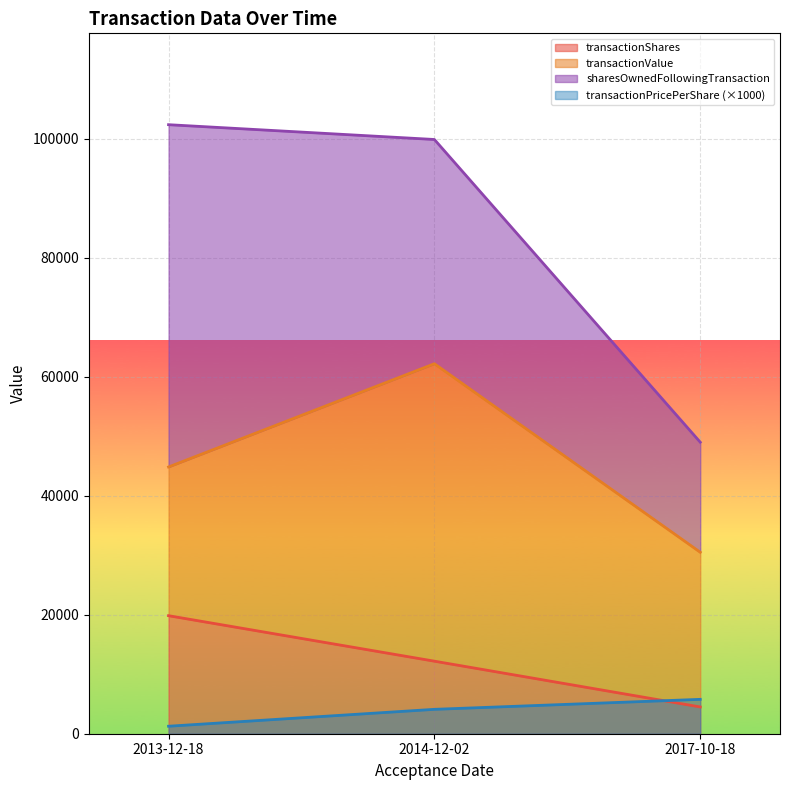

Is the value of transactionShares at 2017-10-18 greater than the value of transactionPricePerShare (×1000) at 2013-12-18?

Yes